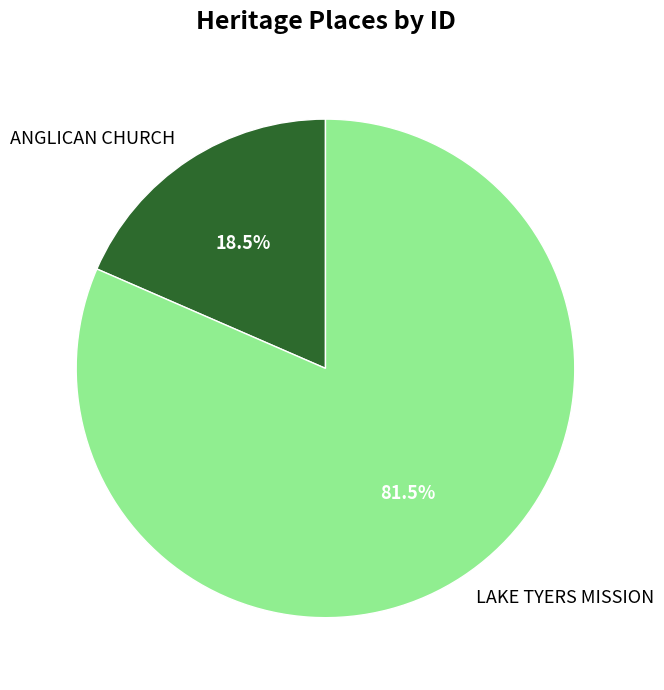

Between LAKE TYERS MISSION and ANGLICAN CHURCH, which is larger?

LAKE TYERS MISSION